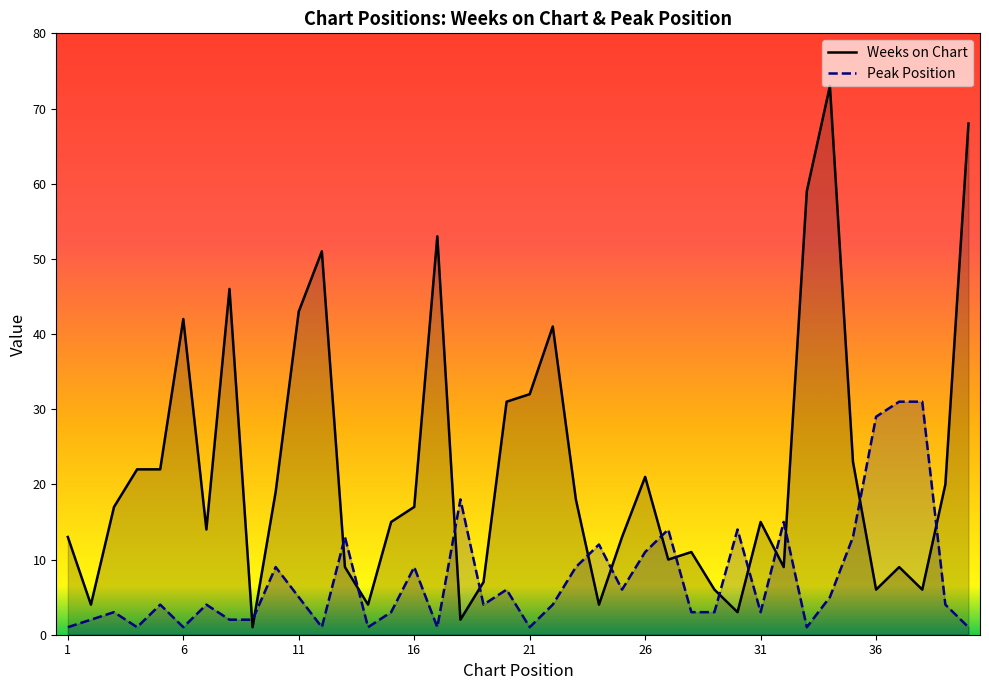

Which series has the largest range (max minus min)?

Weeks on Chart